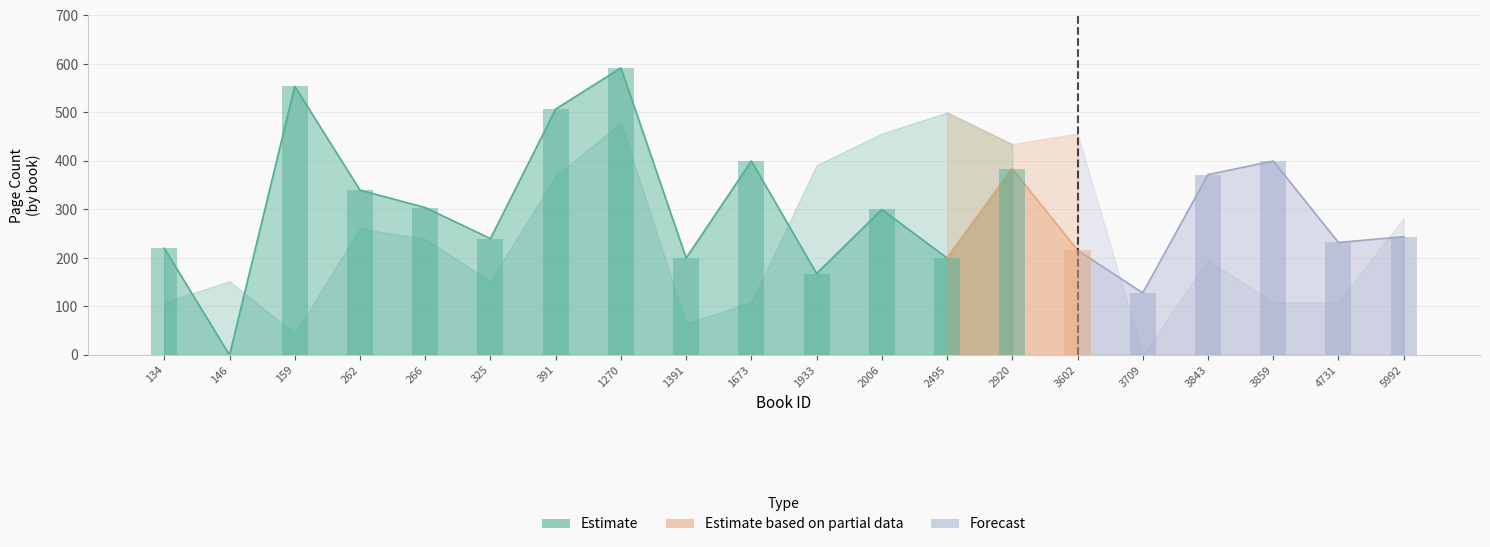

Where does the data first go above 300?

159